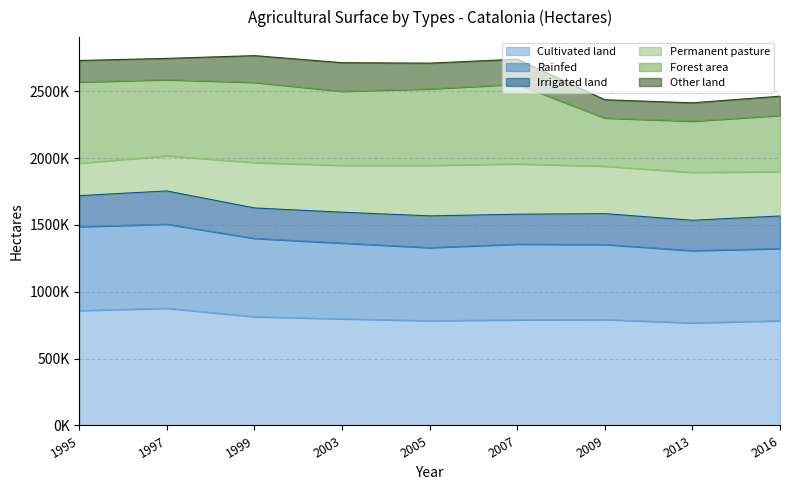

Does the chart display data point markers on the line(s)?

No